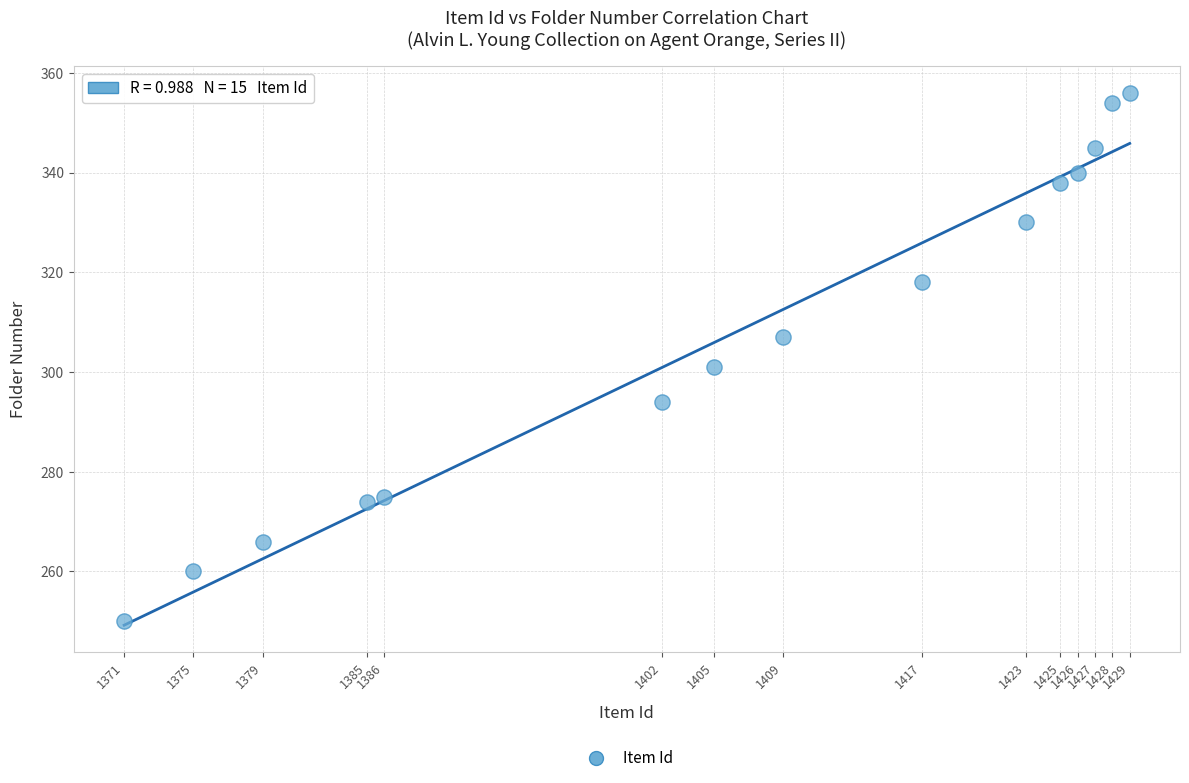

What Y value in the scatter plot is closest to 303?

301